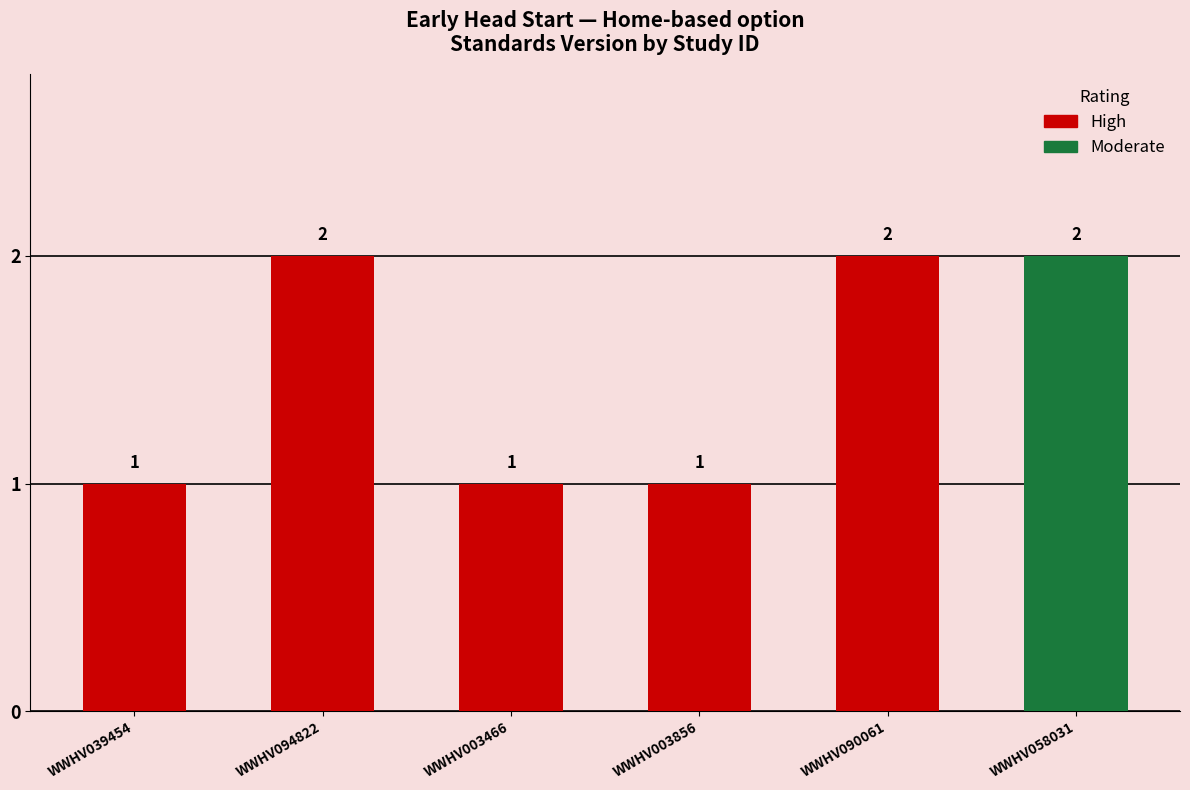

Reading left to right, what are all the values shown in this chart?

WWHV039454=1	WWHV094822=2	WWHV003466=1	WWHV003856=1	WWHV090061=2	WWHV058031=2